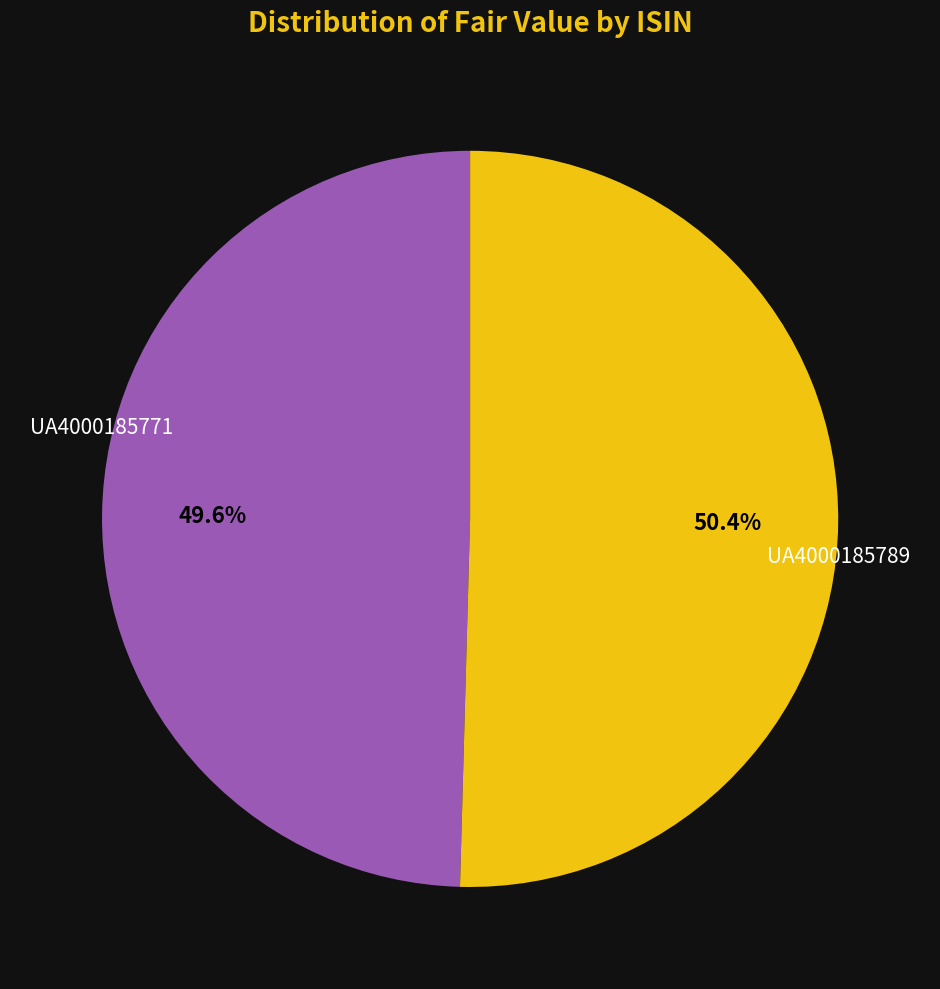

Which category accounts for the majority?

UA4000185789